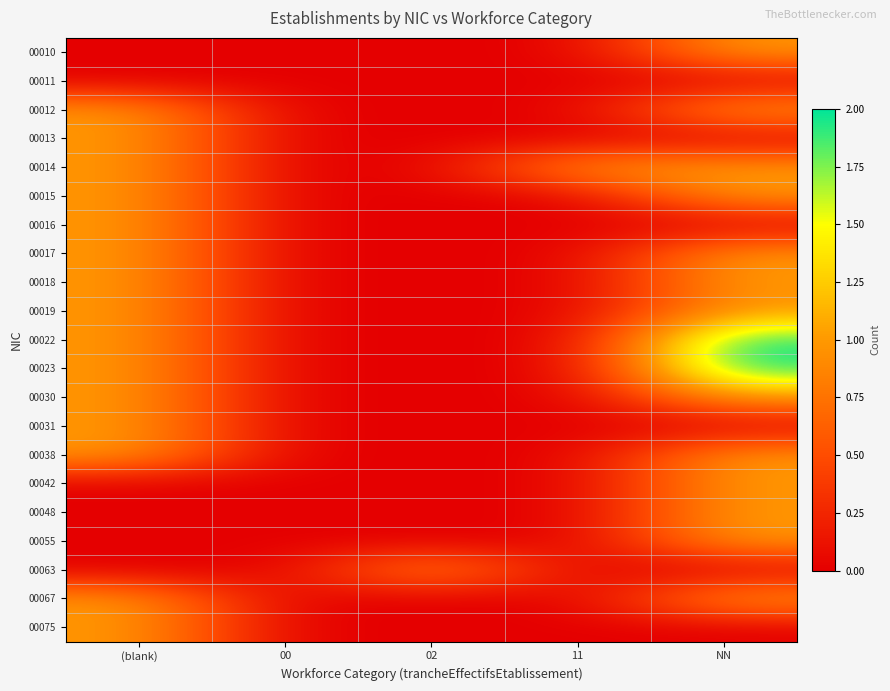

What is the total value across all series at 11?

1